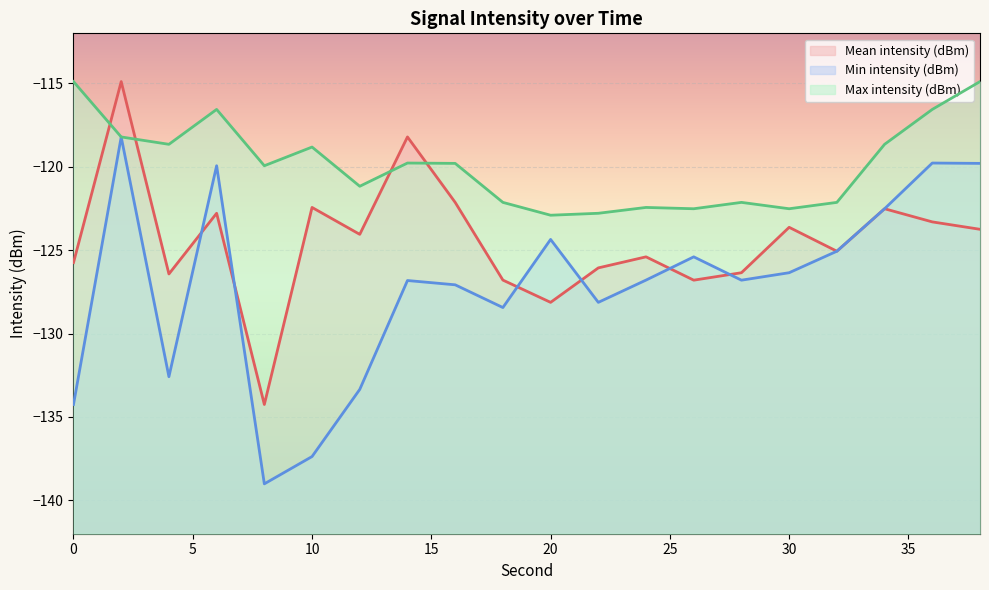

At which category is the sum across all series the highest?

2